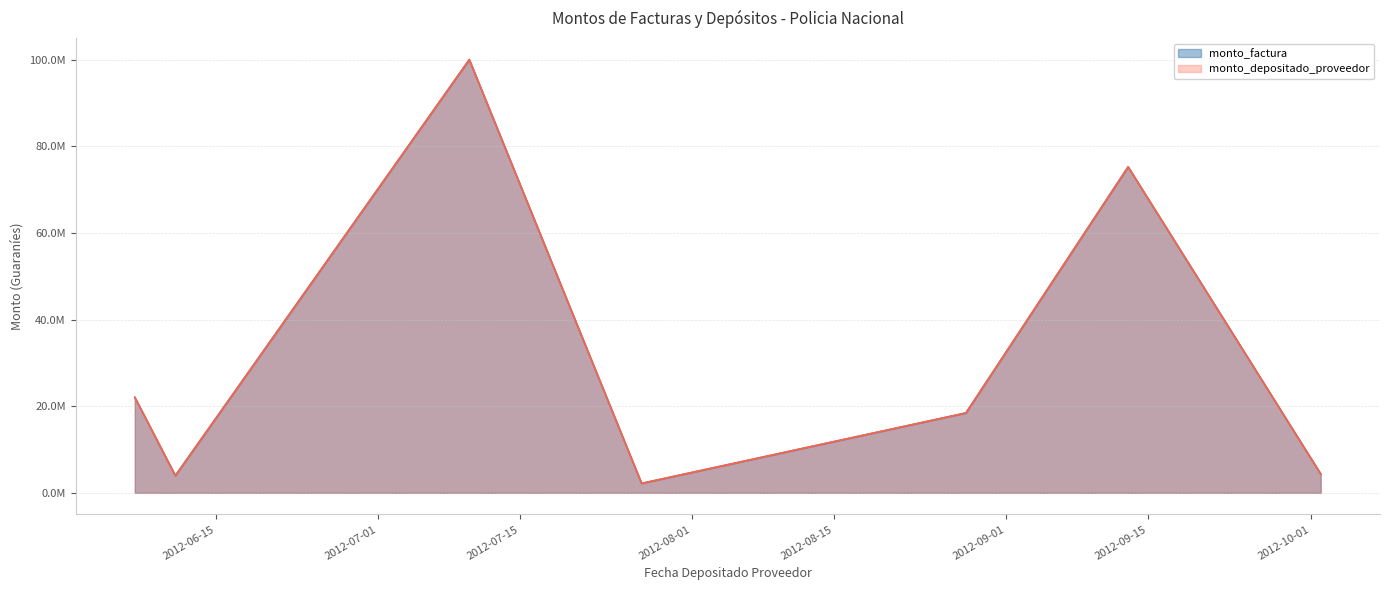

What is the approximate value of monto_factura at 2012-06-07?

22055000